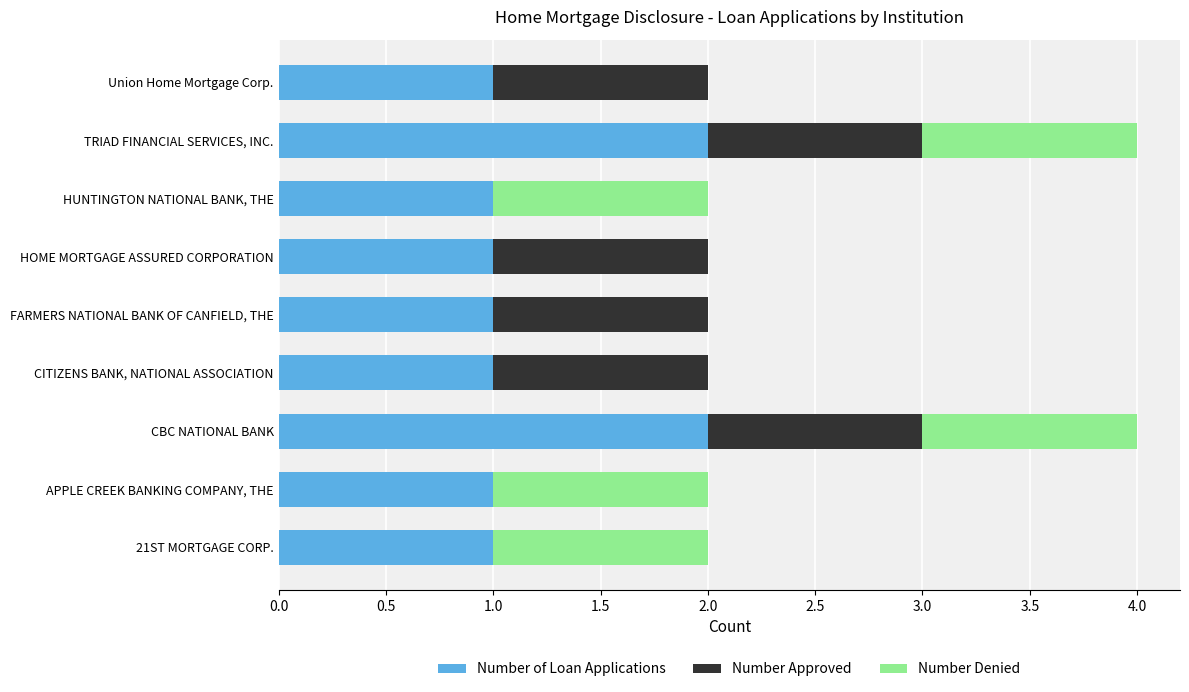

True or false: Number of Loan Applications has a value of 1 at FARMERS NATIONAL BANK OF CANFIELD, THE.

True